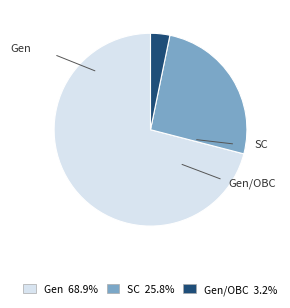

Is there a majority slice in this chart?

Yes